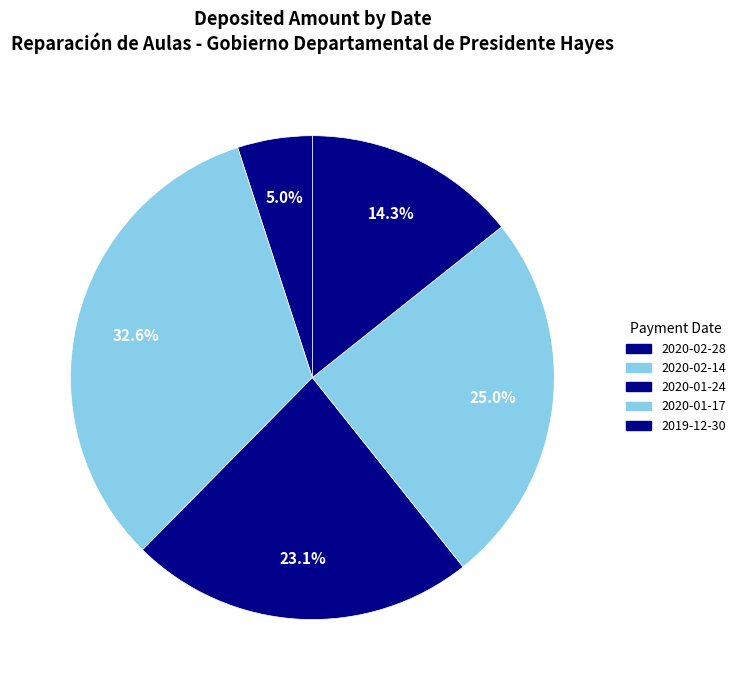

Which slice is the largest?

2020-02-14